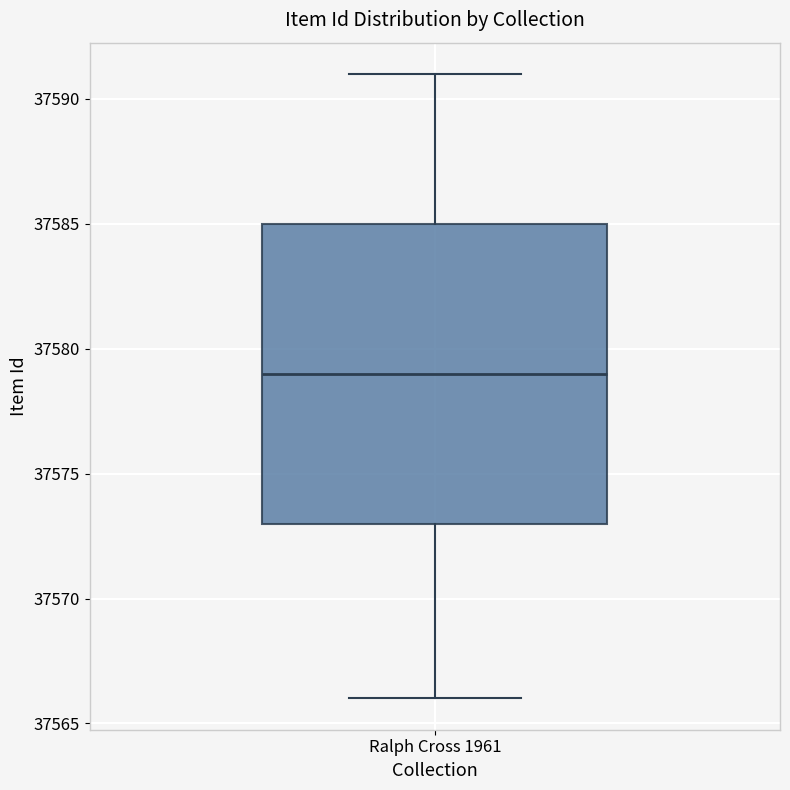

Where does the lower whisker of the box for Ralph Cross 1961 end on the y-axis? The values are not printed on the chart, so give them approximately, as read against the axis.

37566